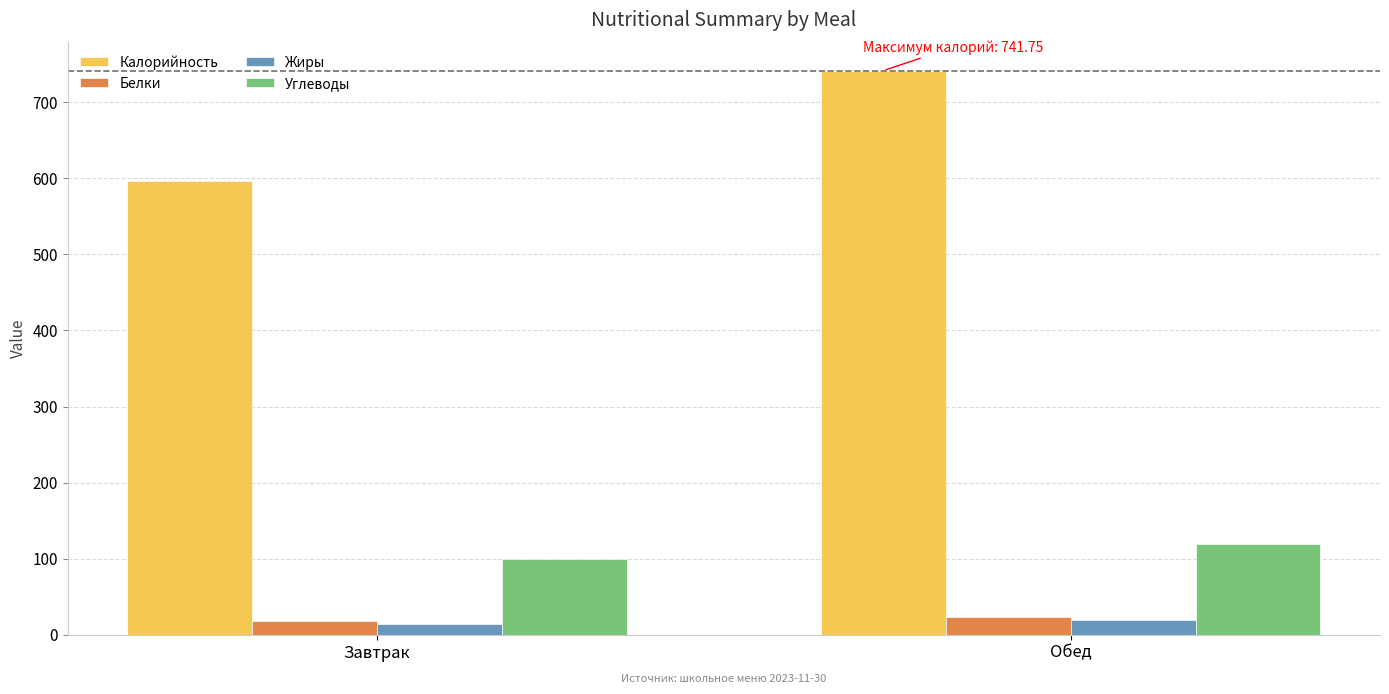

Reading right to left, list all the values displayed in this chart.

Калорийность: Обед=741.8	Завтрак=597.2
Белки: Обед=22.6	Завтрак=18.0
Жиры: Обед=18.8	Завтрак=14.0
Углеводы: Обед=119.5	Завтрак=99.0